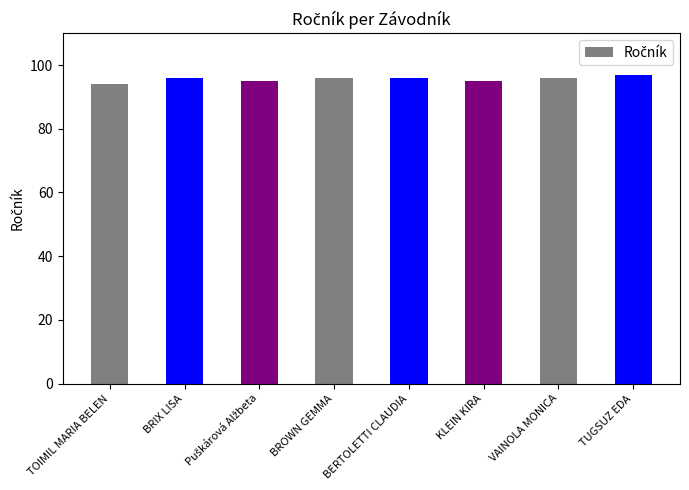

Reading right to left, extract all data points from this chart.

97	96	95	96	96	95	96	94